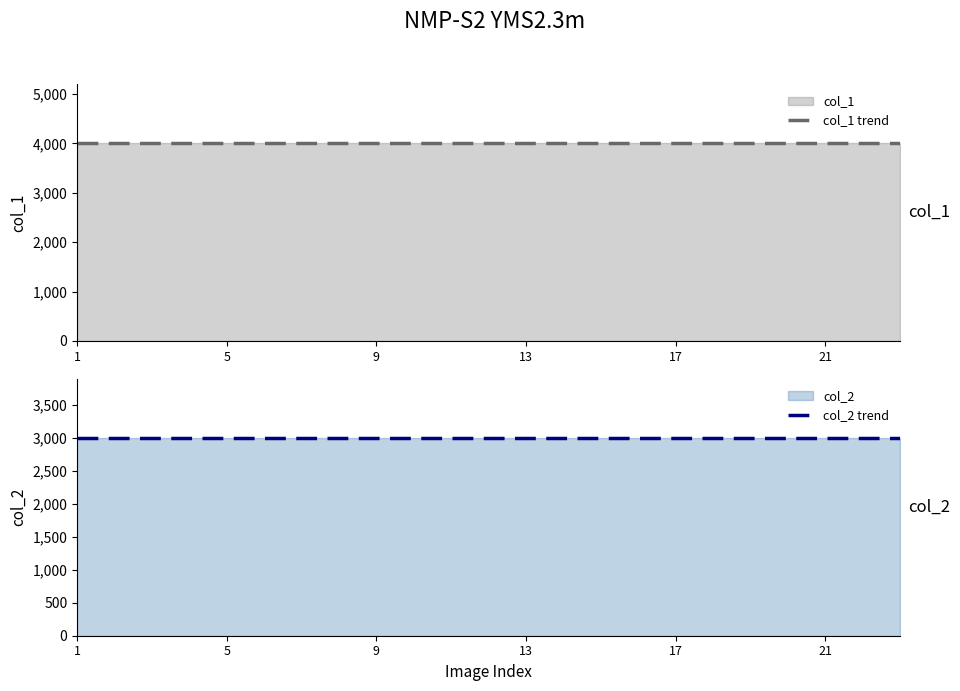

What is the greatest value displayed?

4000